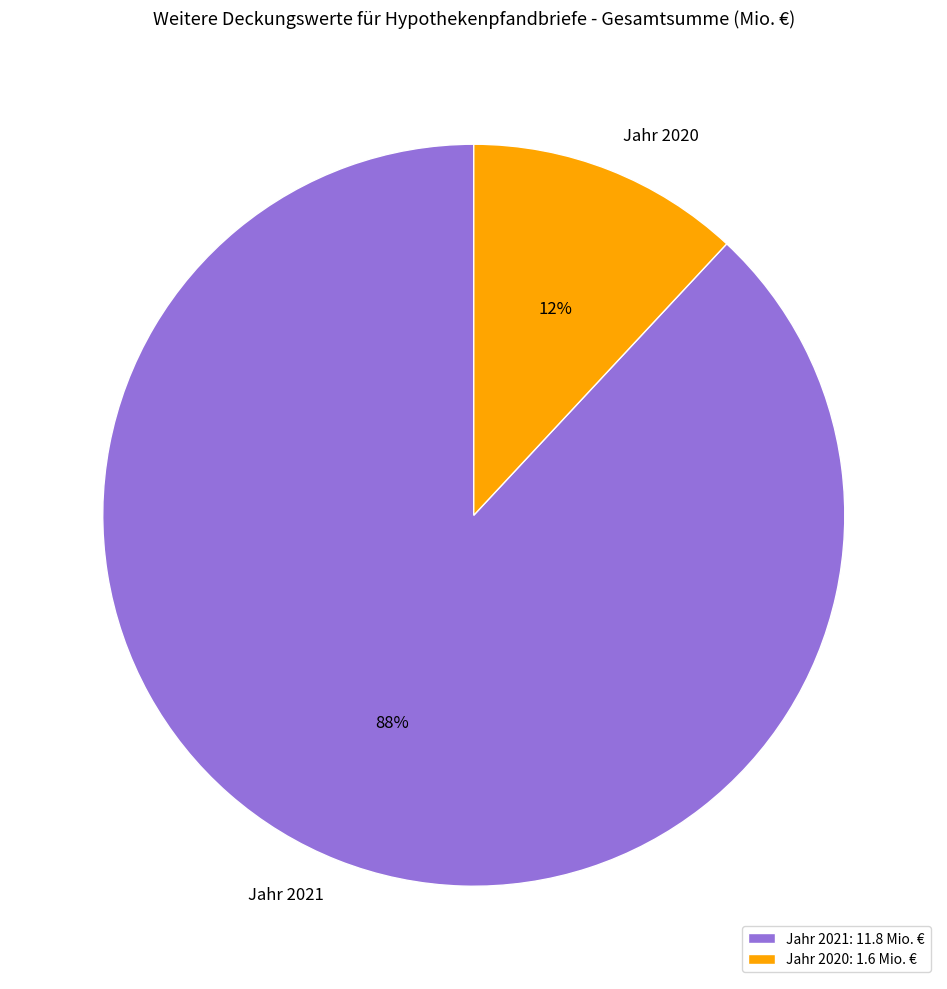

How many slices are in this pie chart?

2